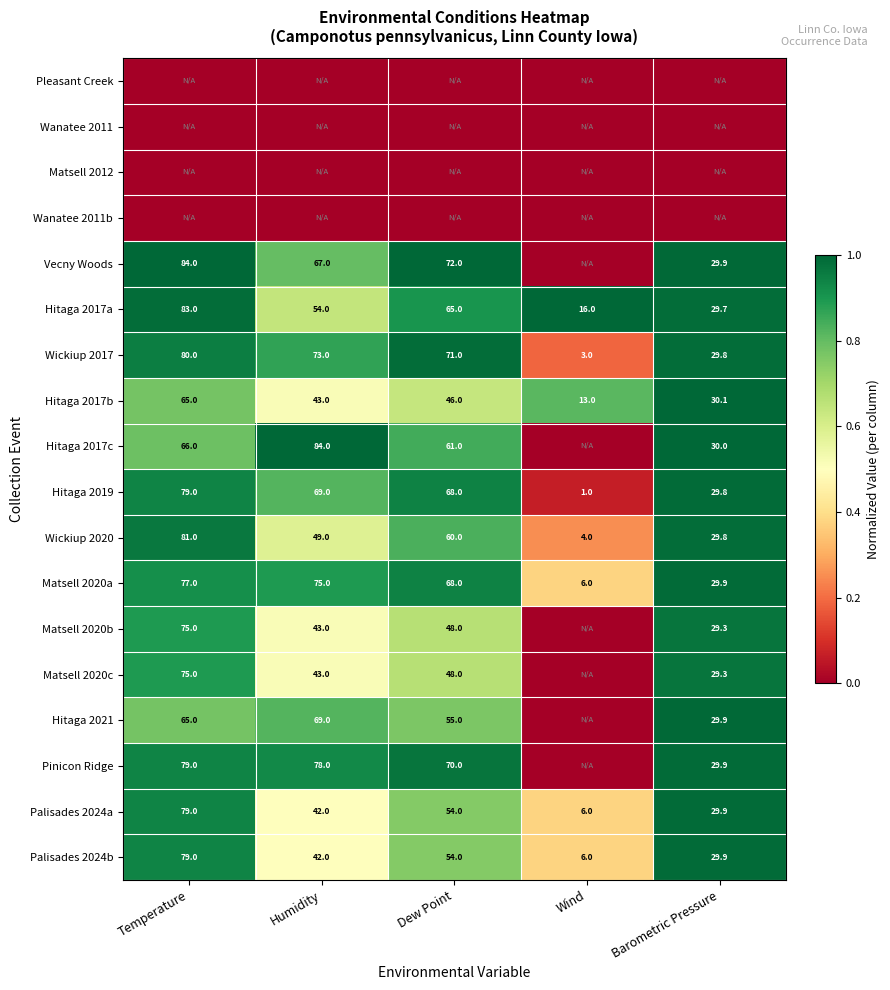

What is the difference between the Palisades 2024b values at Barometric Pressure and Humidity?

12.1